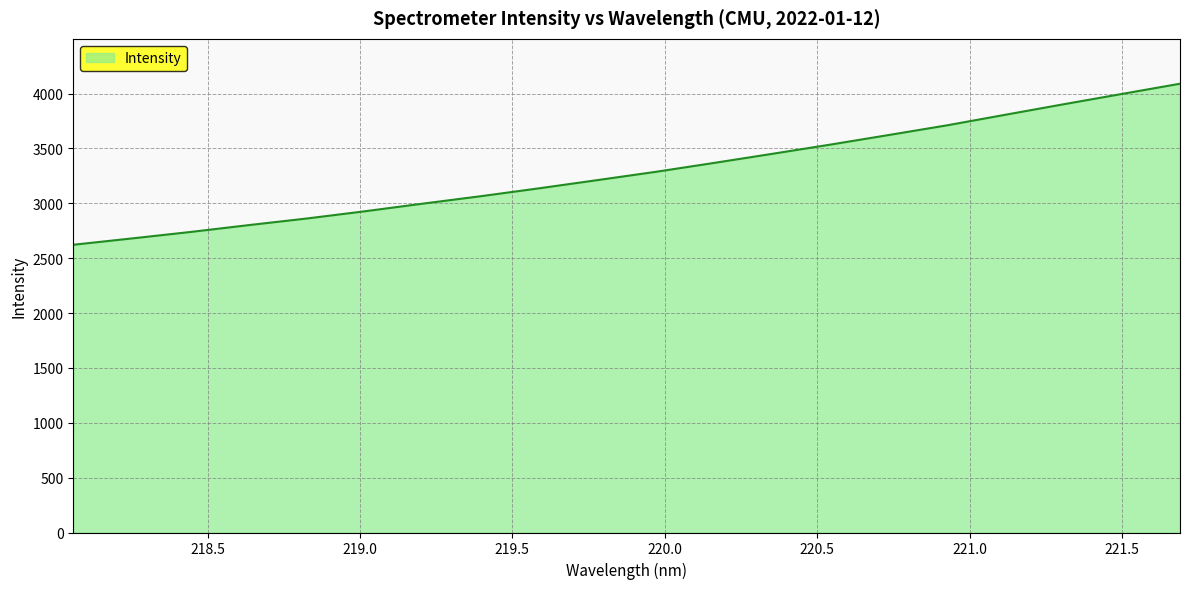

What is the greatest value displayed?

4090.2